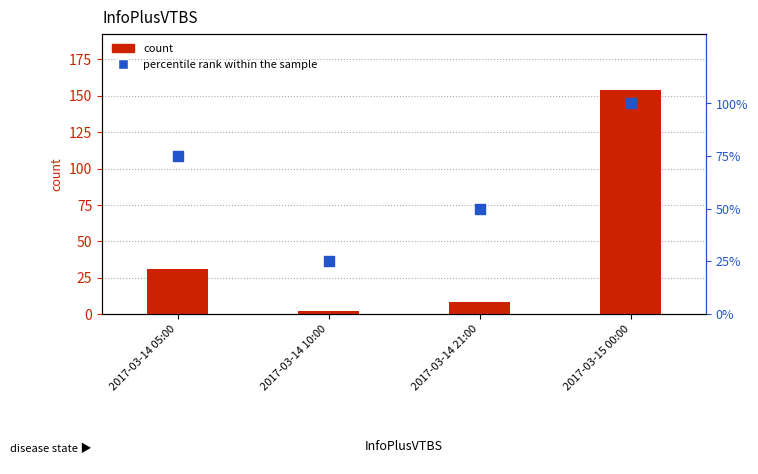

At which category is the sum across all series the highest?

2017-03-15 00:00